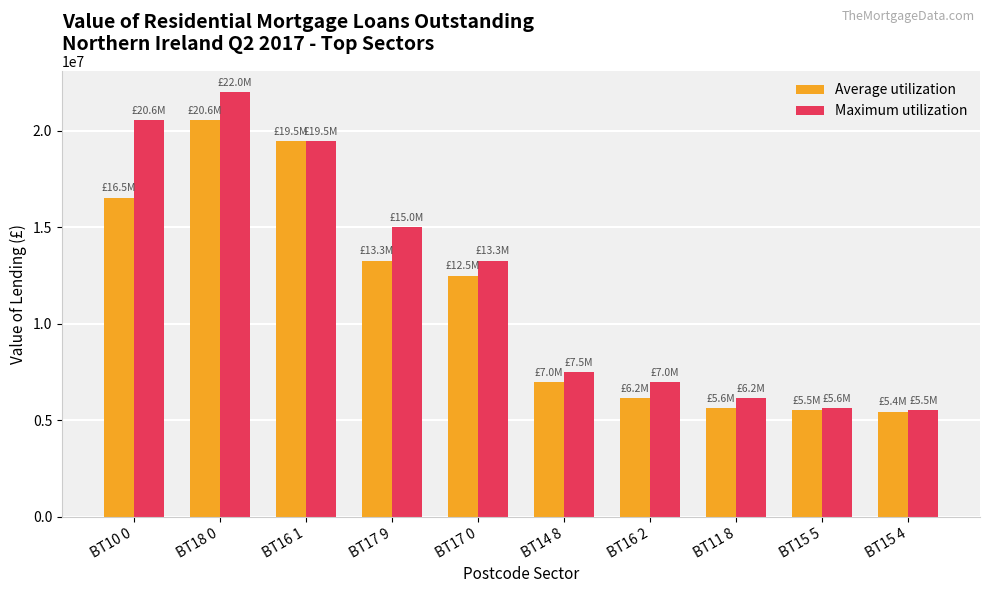

How many bars are there in each group?

2